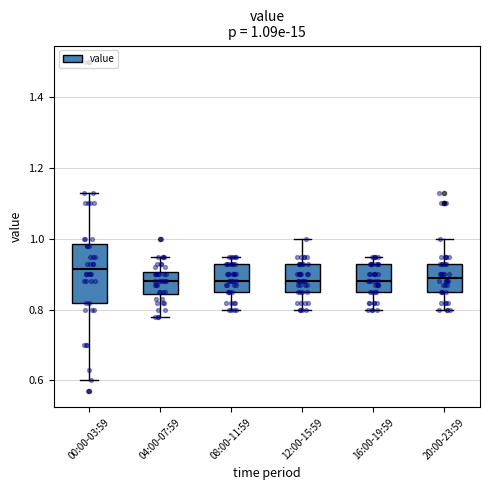

Comparing the boxes themselves (not the whiskers), which one is the tallest?

00:00-03:59